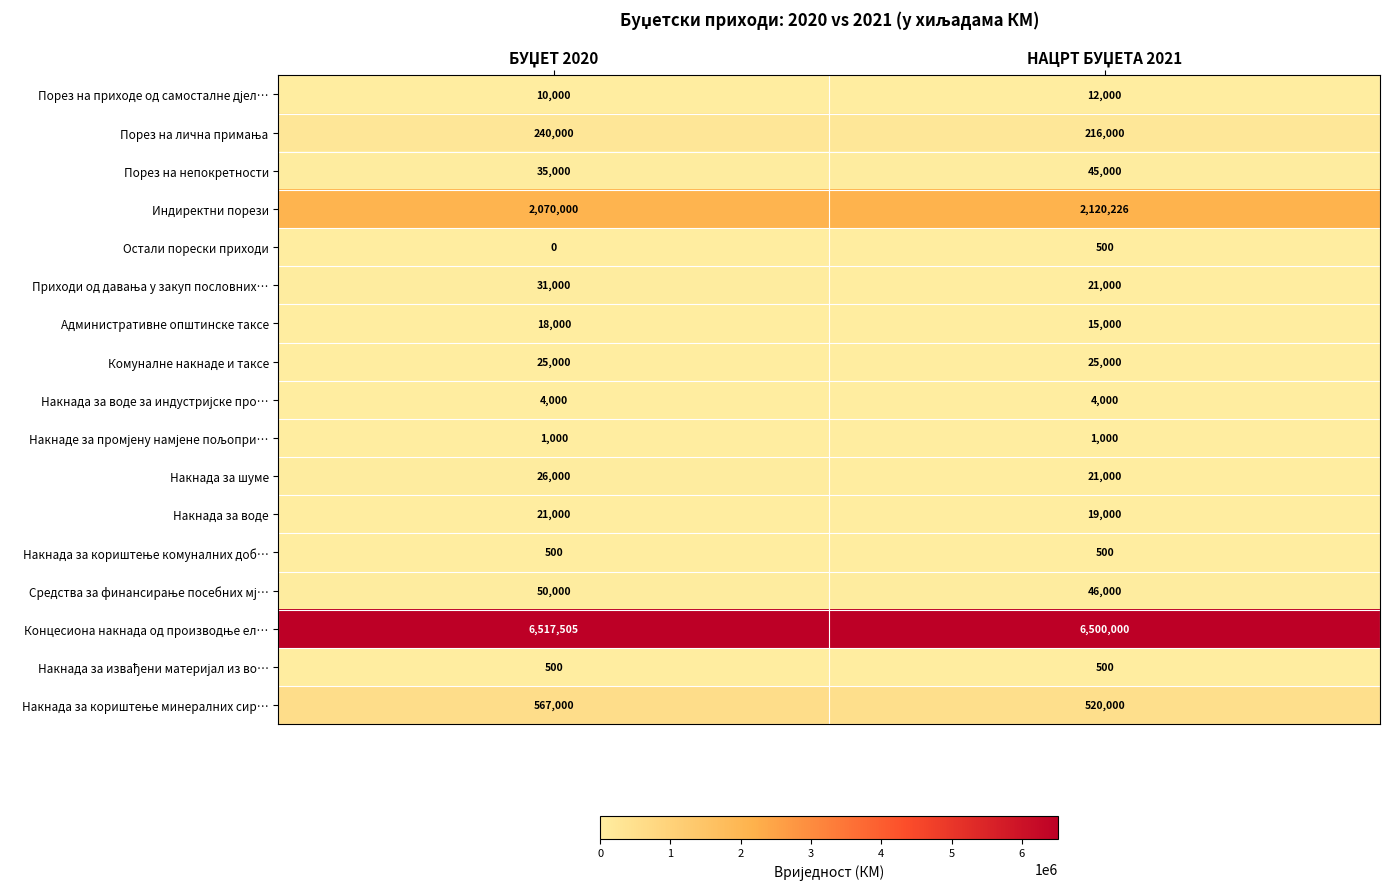

What is the difference between the maximum and minimum values in the Остали порески приходи series?

500